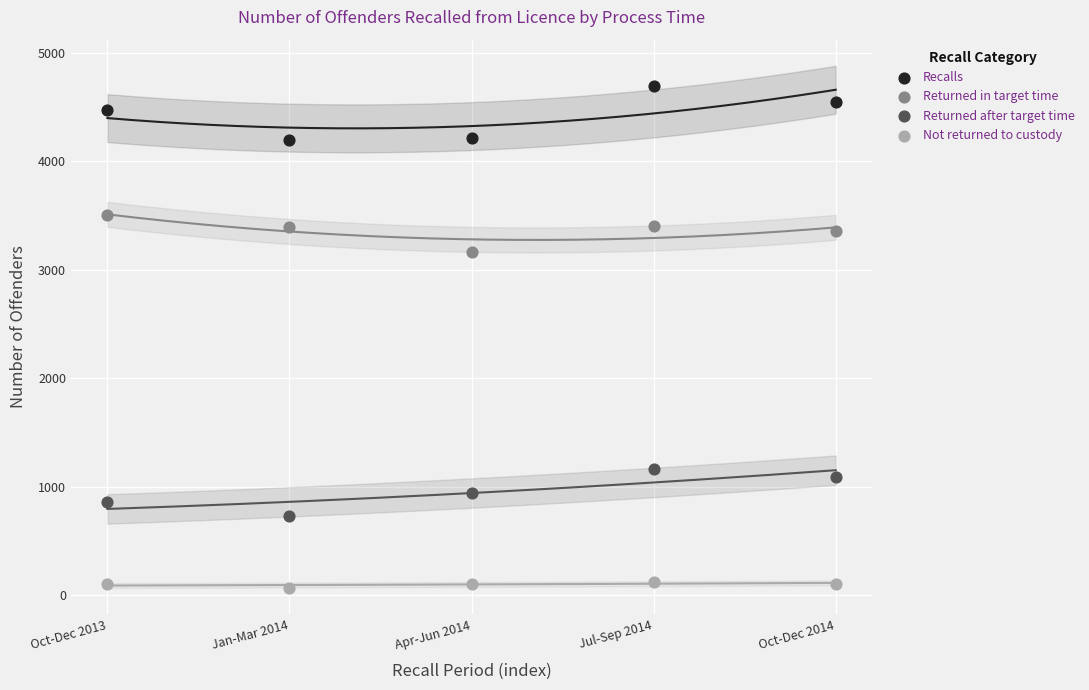

What are all the series names shown in the legend?

Recalls, Returned in target time, Returned after target time, Not returned to custody